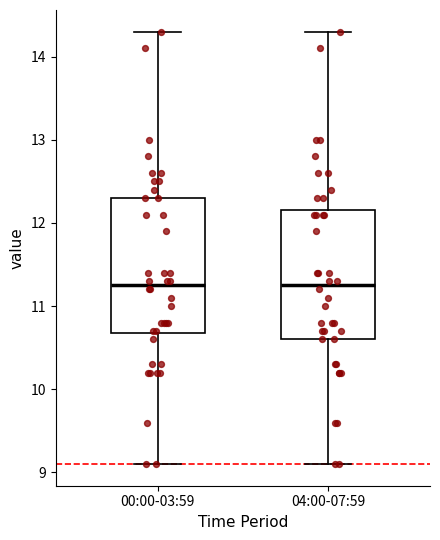

Where does the median line of the box for 00:00-03:59 sit on the y-axis? The values are not printed on the chart, so give them approximately, as read against the axis.

11.3